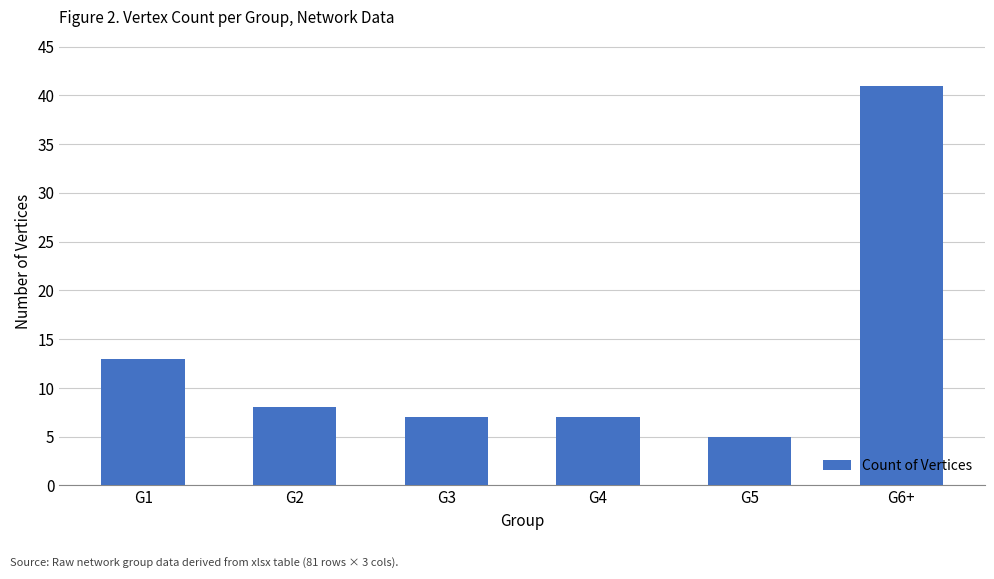

How many data points are less than 8?

3